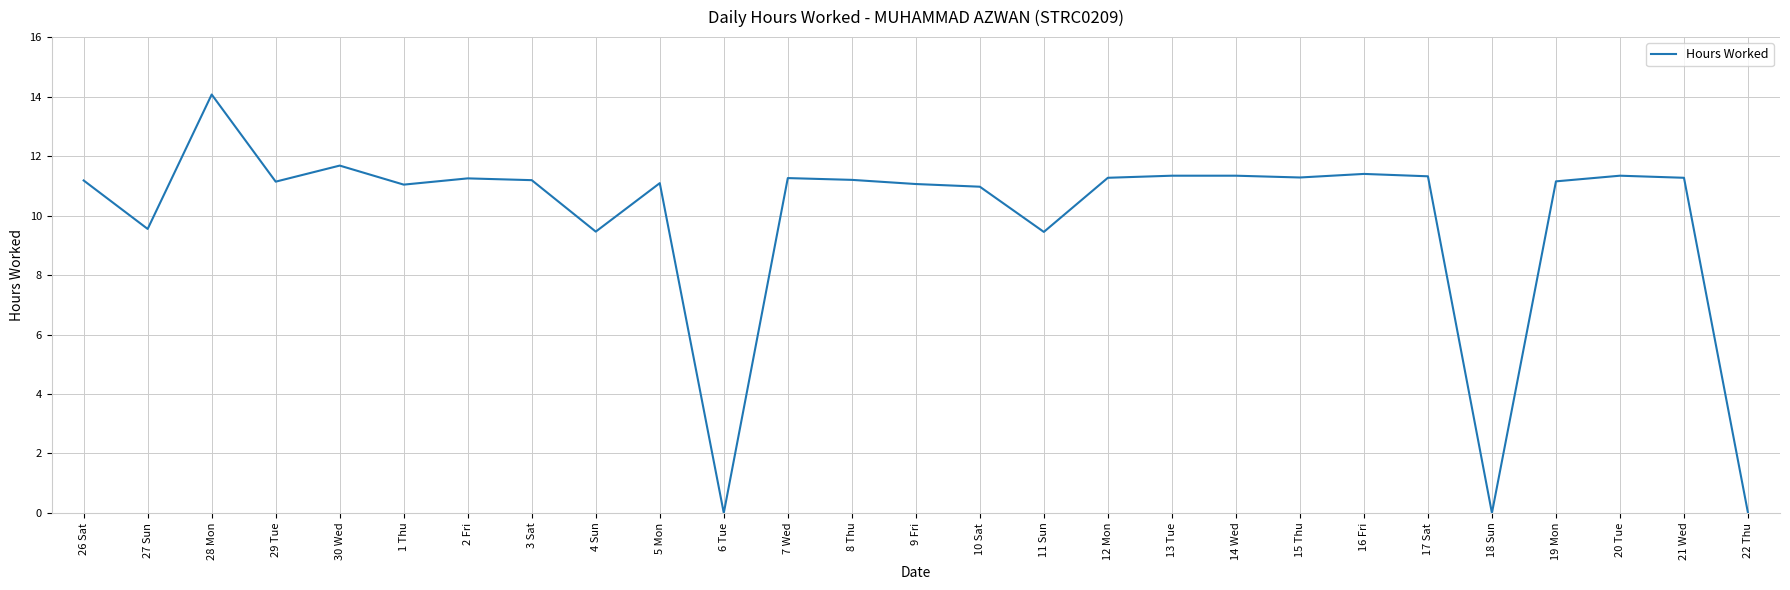

Does the chart have visible grid lines?

Yes